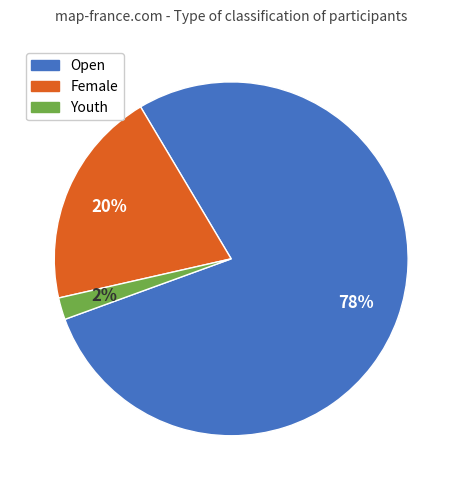

Combined, do Open and Youth account for over 50%?

Yes